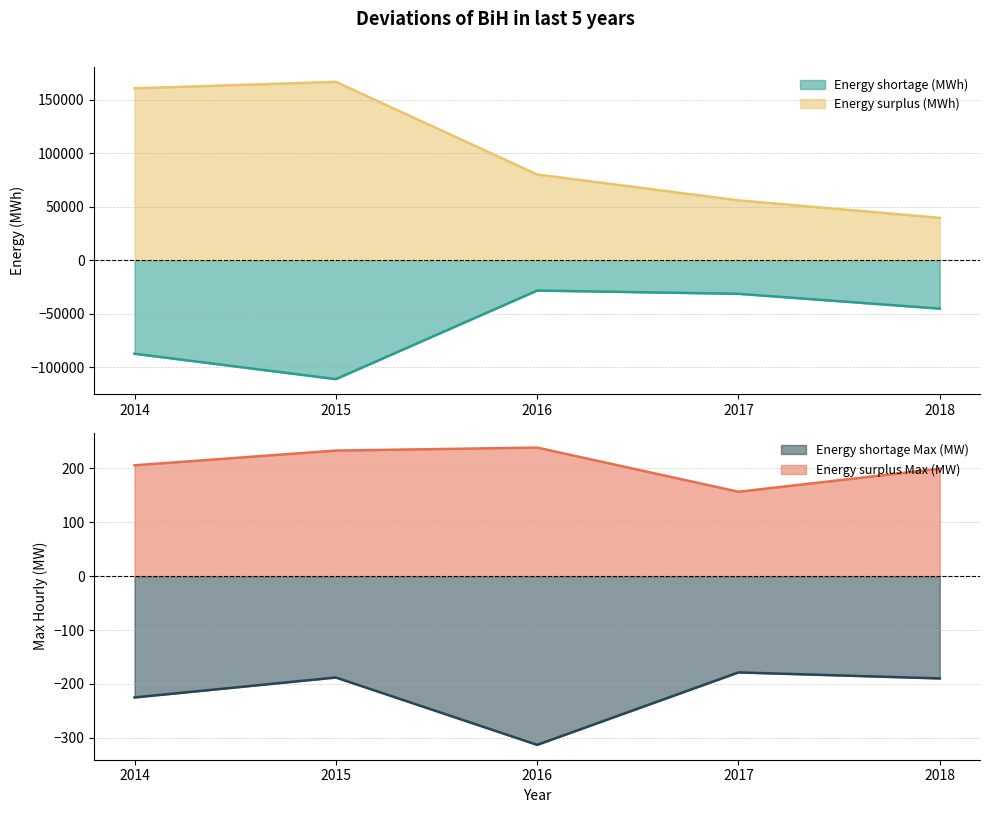

How many interior local valleys does the Energy shortage Max MW series have?

1